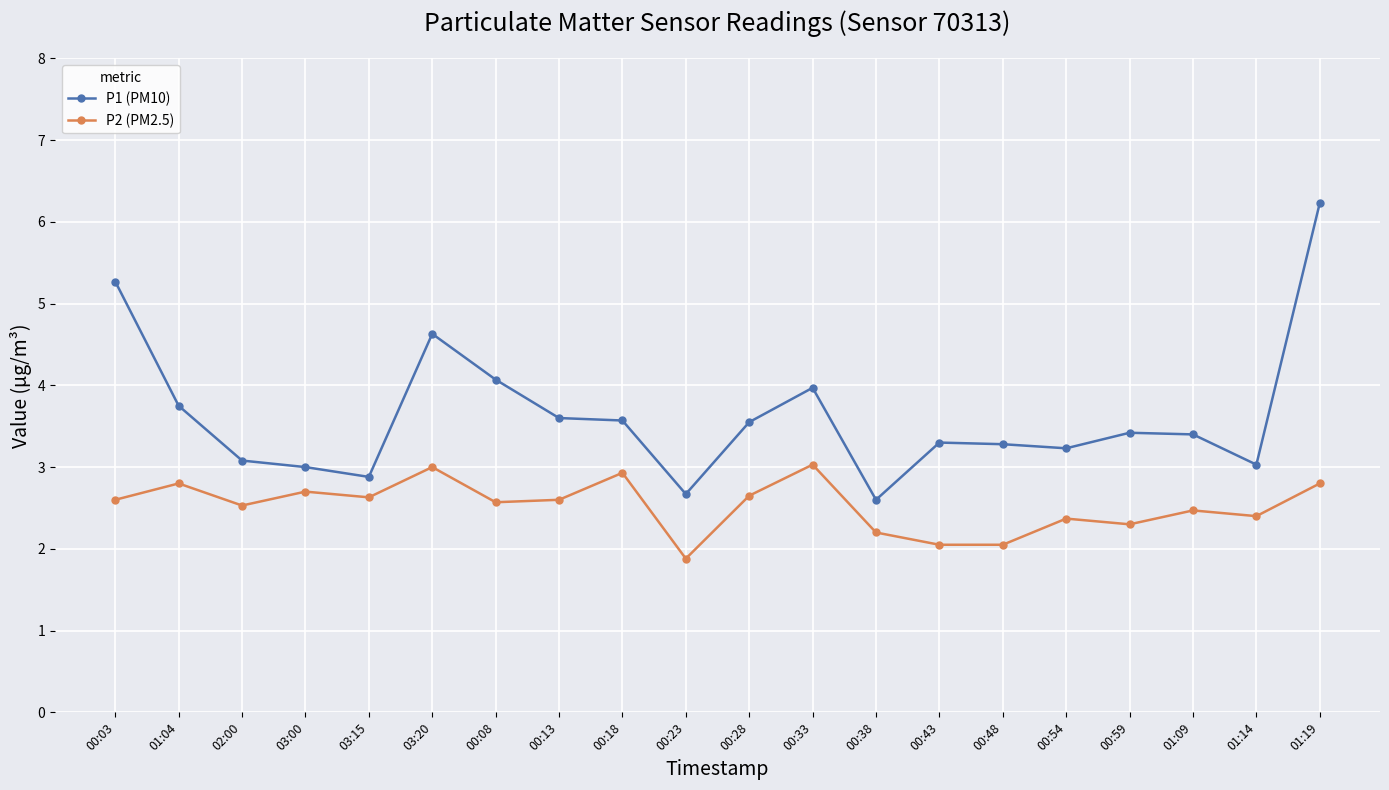

What is the label of the 3rd point from the left?

02:00